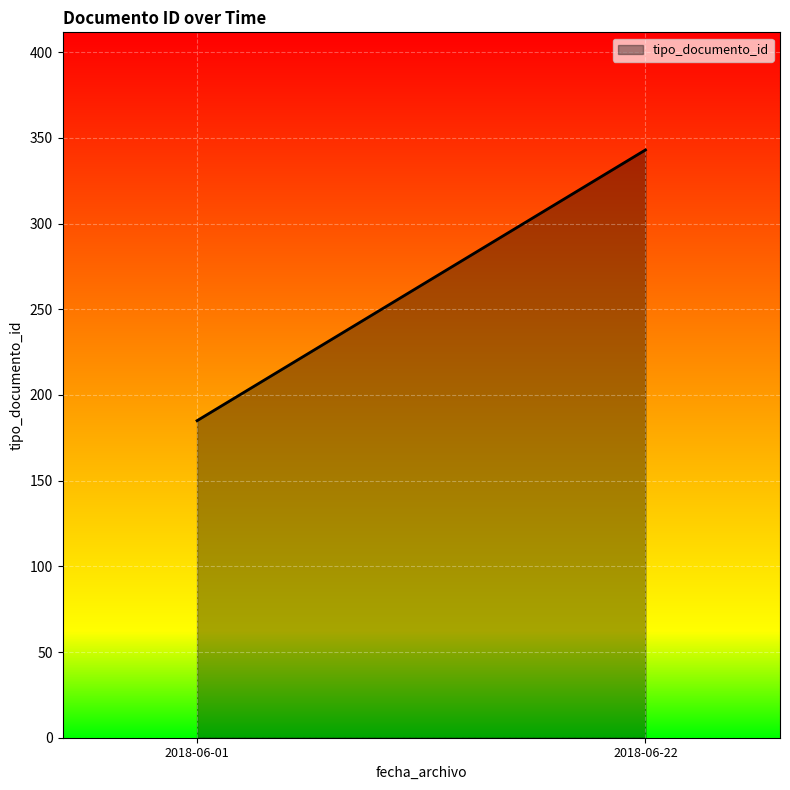

Which category has the highest value across all series?

2018-06-22